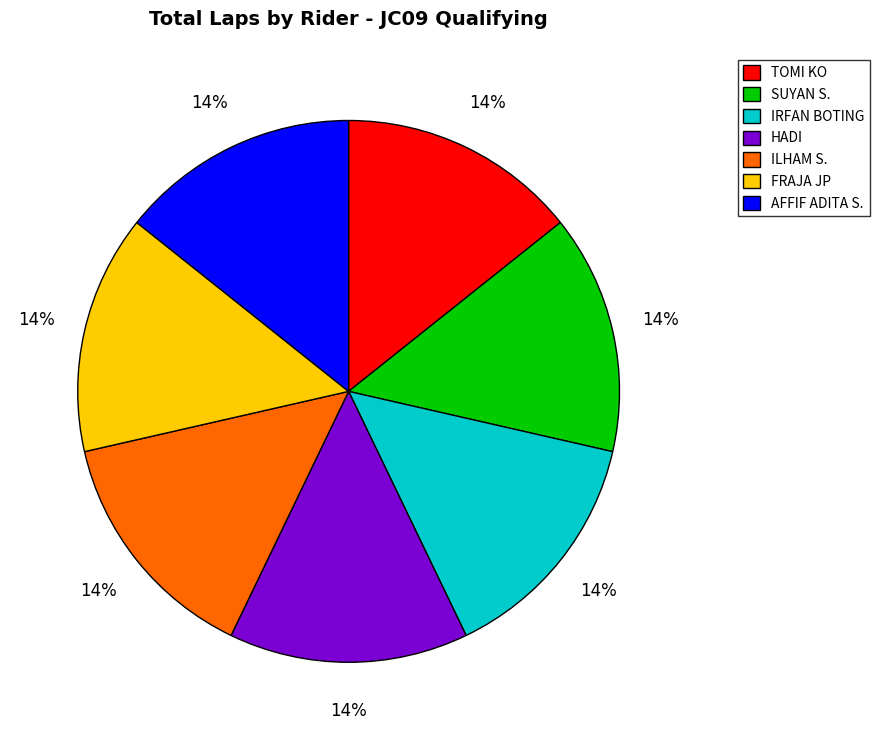

True or false: AFFIF ADITA S. accounts for 3% of the total.

False